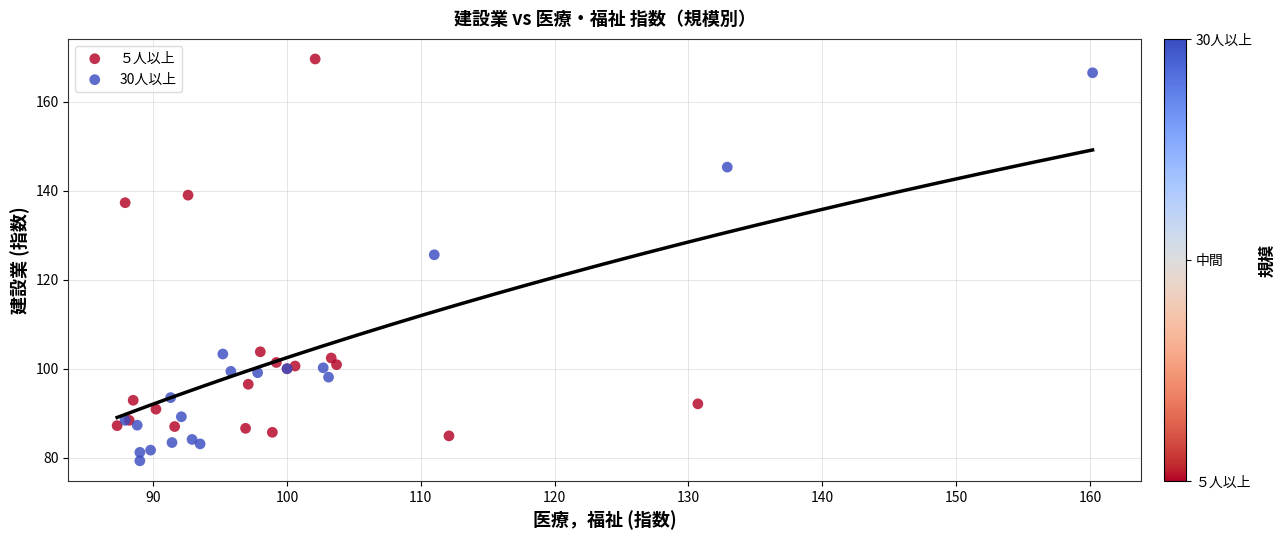

What are all the series names shown in the legend?

５人以上, 30人以上